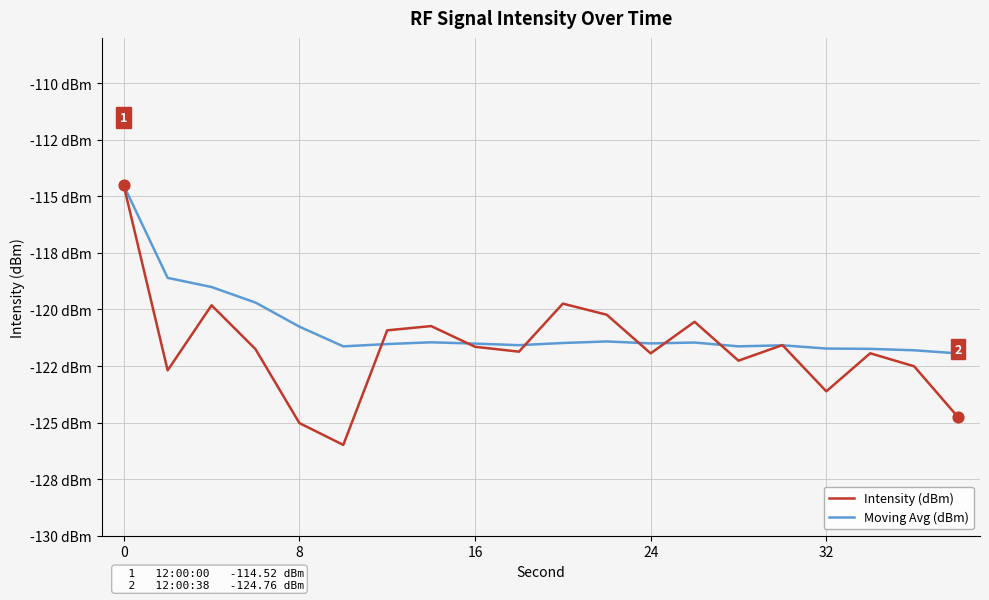

Does the chart have visible grid lines?

Yes